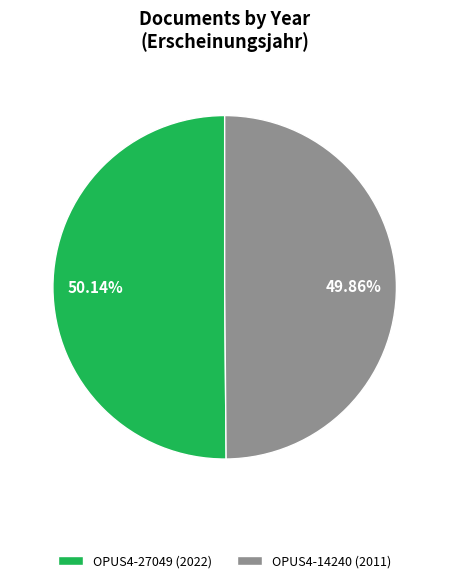

What is the total percentage of OPUS4-27049 and OPUS4-14240?

100.0%